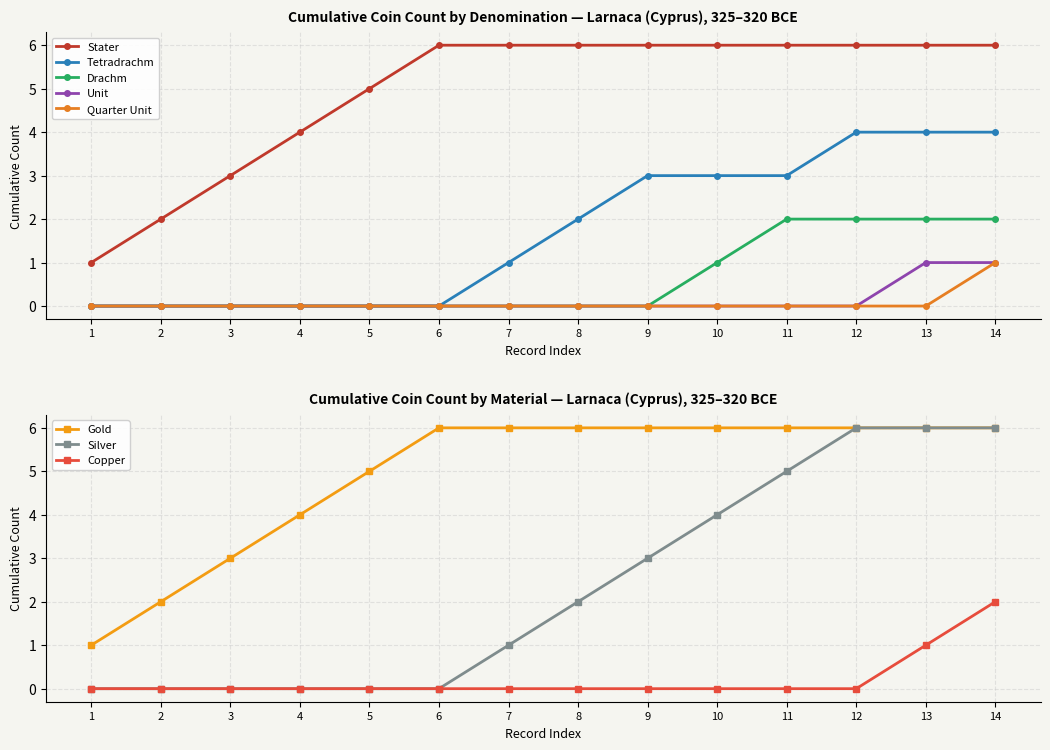

What is the value of the Tetradrachm point at the 13th from the left?

4